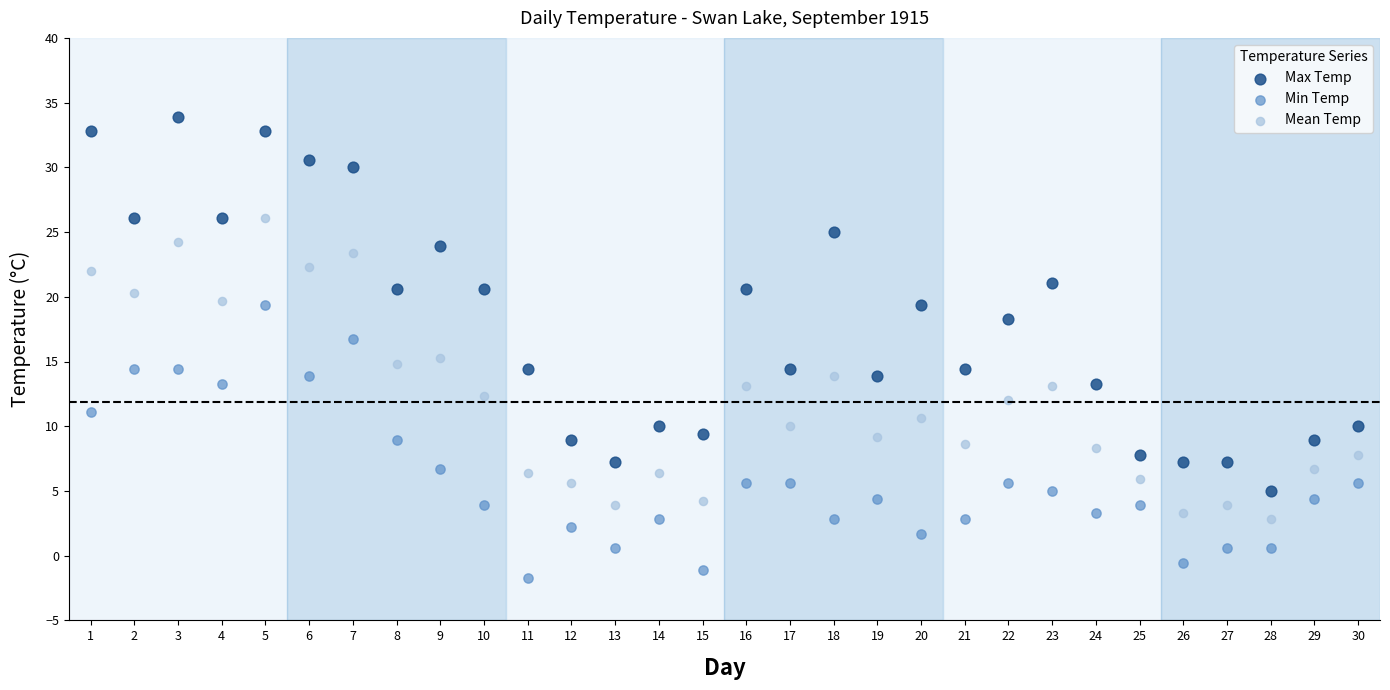

What are all the series names shown in the legend?

Max Temp, Min Temp, Mean Temp